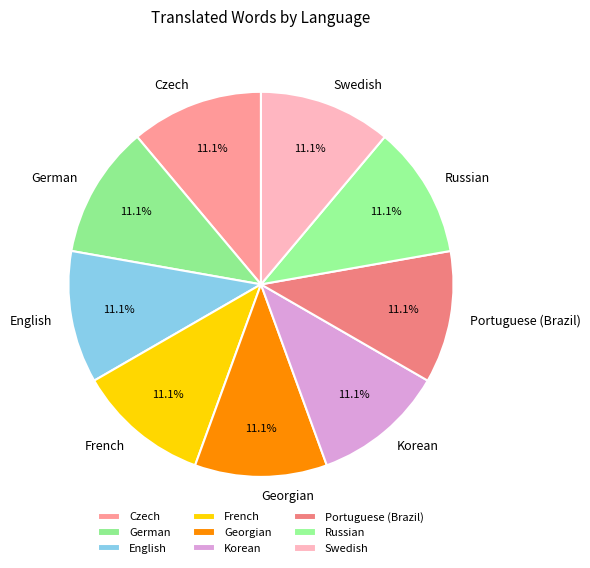

Is there a majority slice in this chart?

No